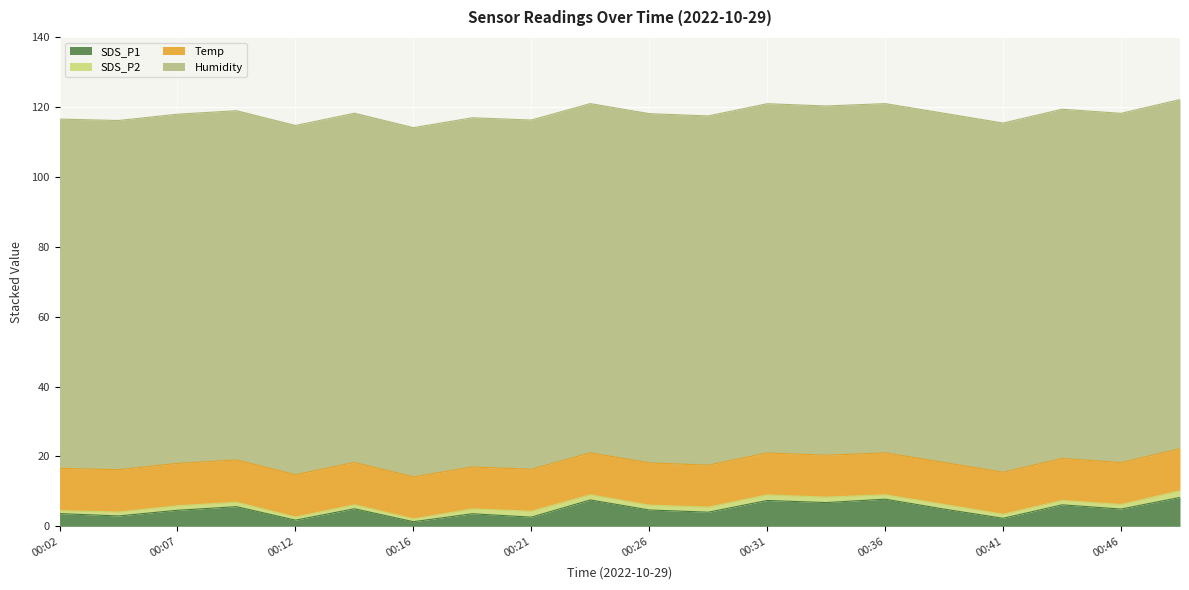

Count the Temp values in the range 12 to 13.

20